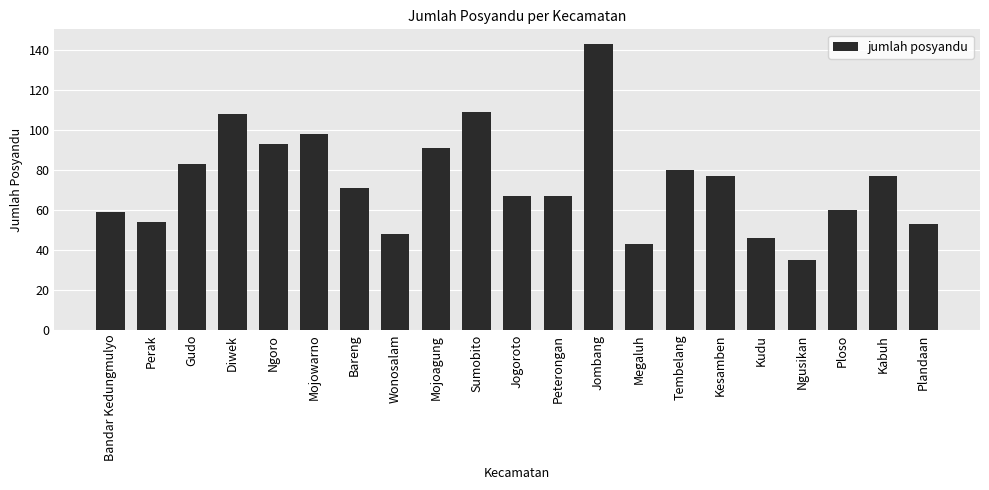

Read the value at Tembelang.

80